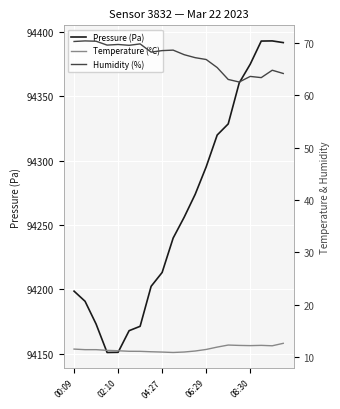

What is the maximum value for Pressure (Pa)?

94393.1